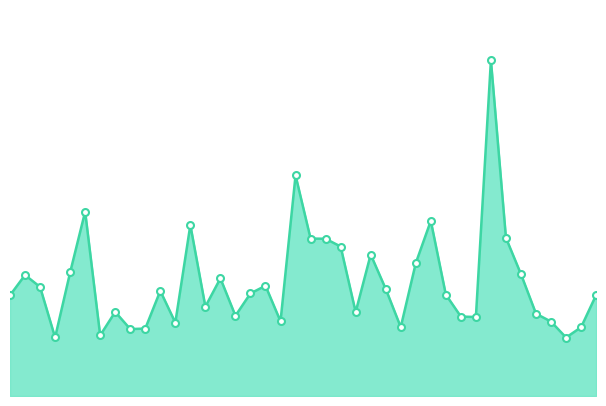

What is the label of the 15th point from the left?

00:37